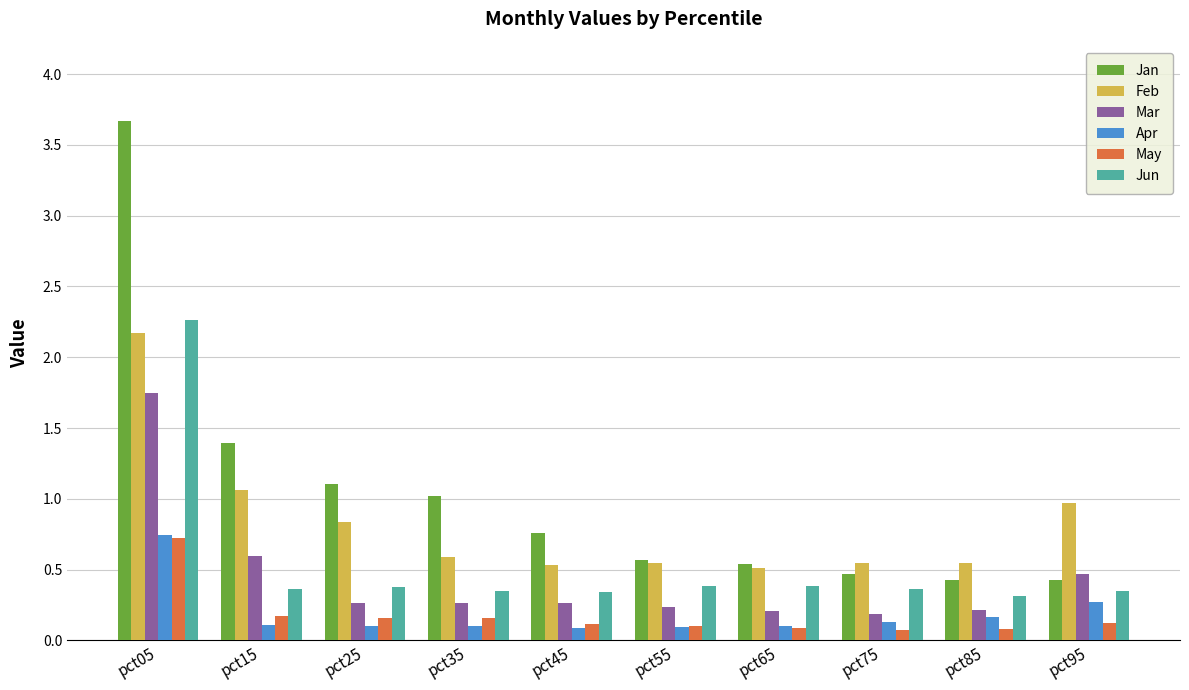

Is it true that Jan equals 0.4 at pct85?

True